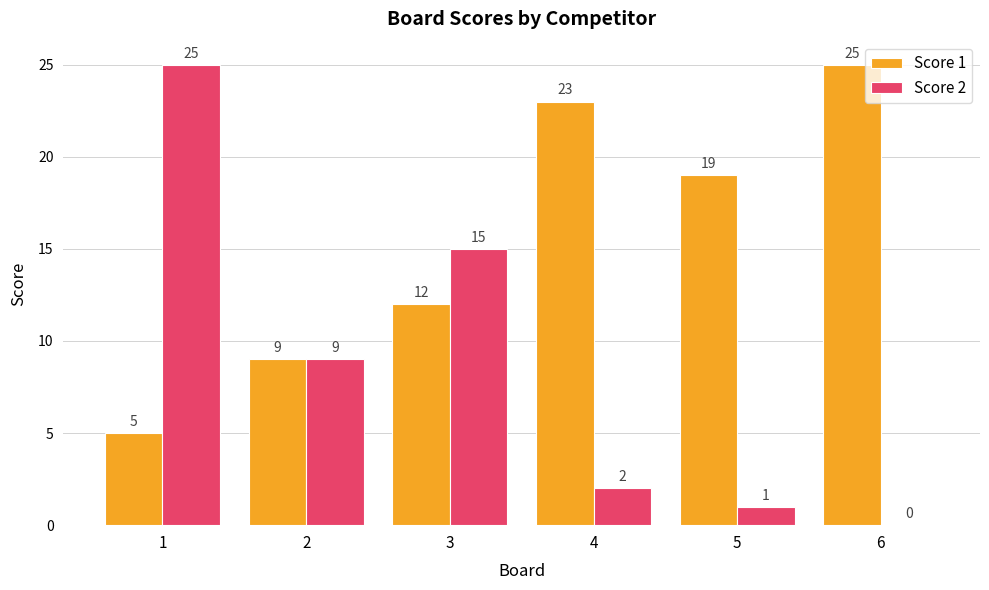

What is the difference between the Score 2 values at 5 and 2?

8